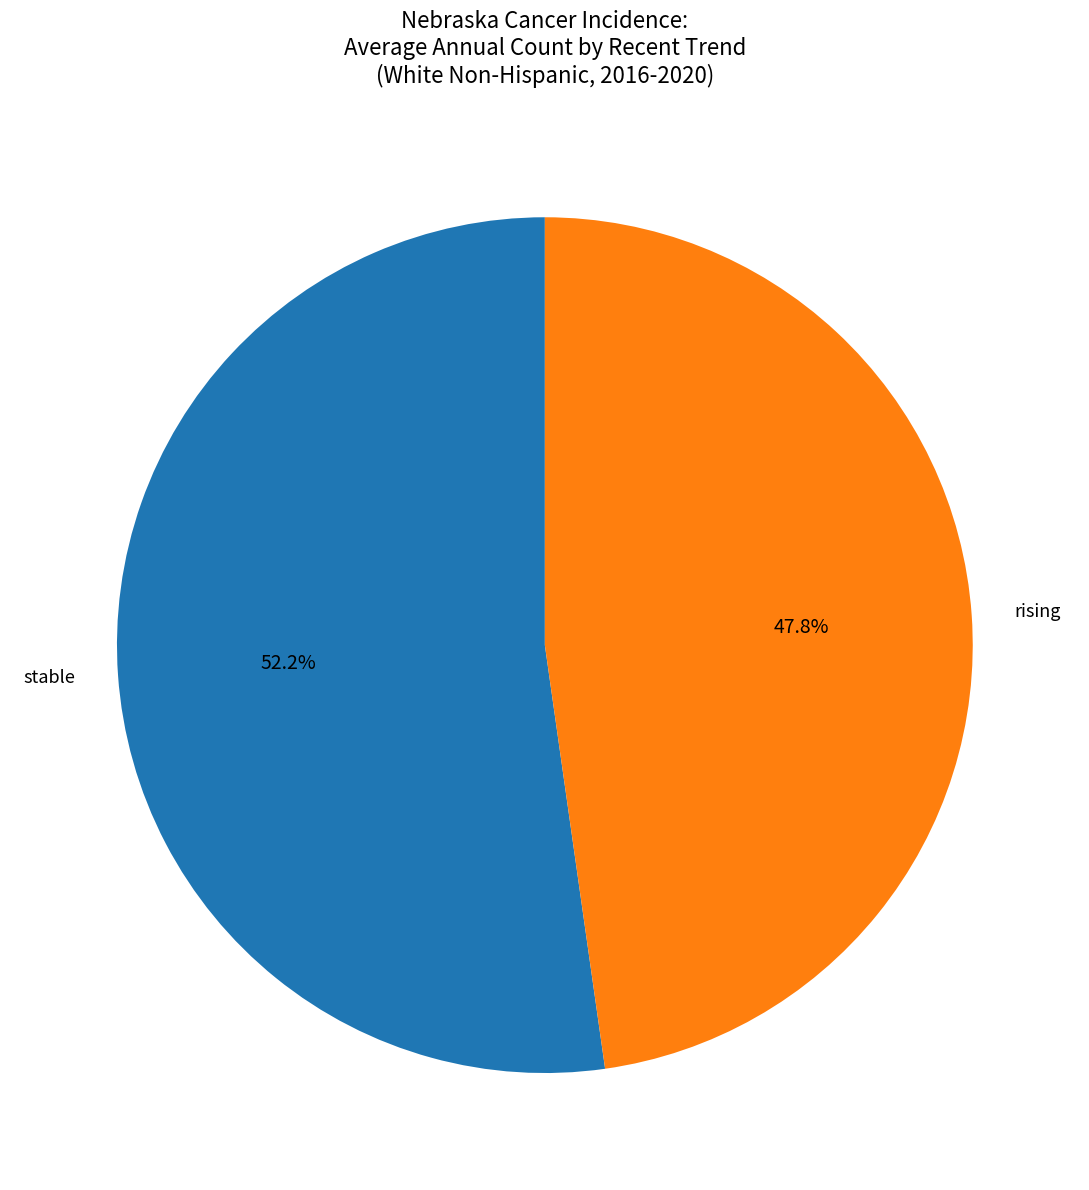

How many slices are in this pie chart?

2